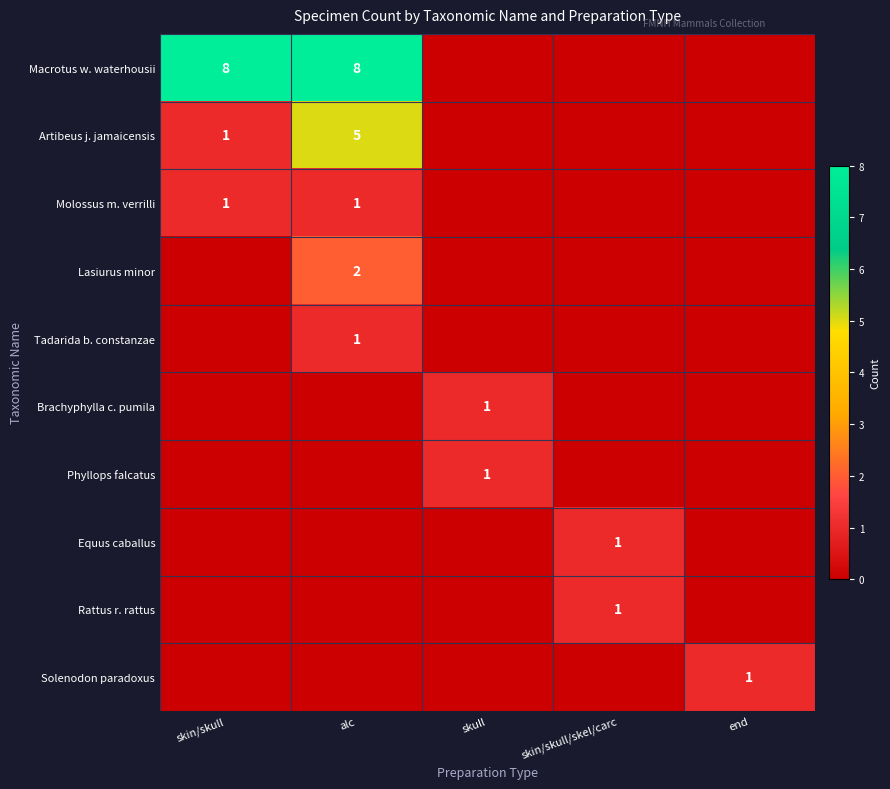

What value does the Rattus r. rattus series have at skin/skull/skel/carc?

1